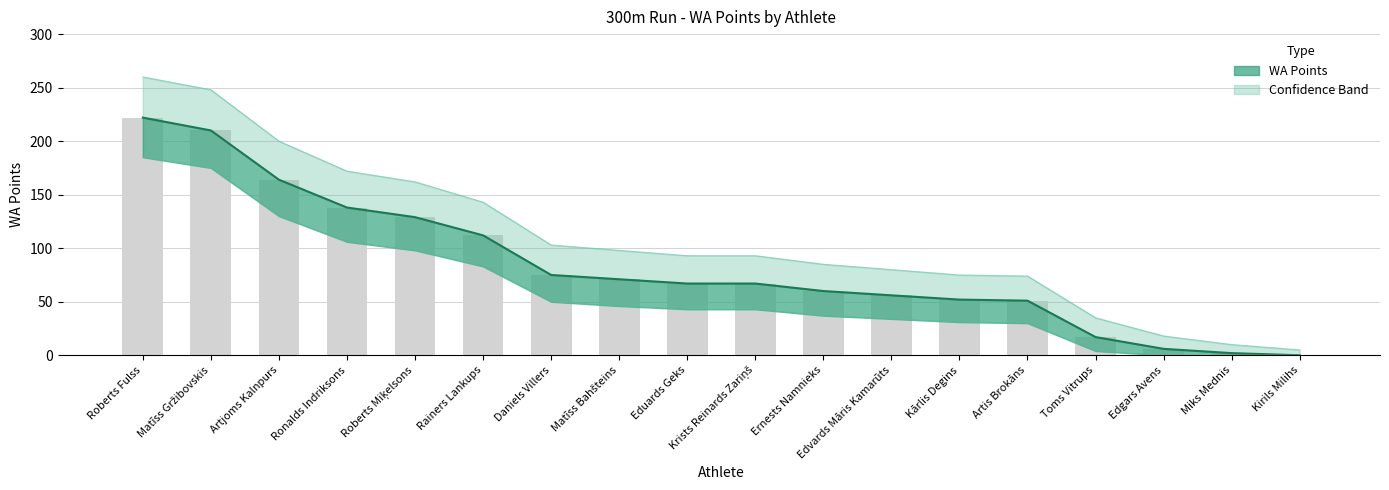

The value of WA Lower at Edgars Avens is -66. True or false?

False